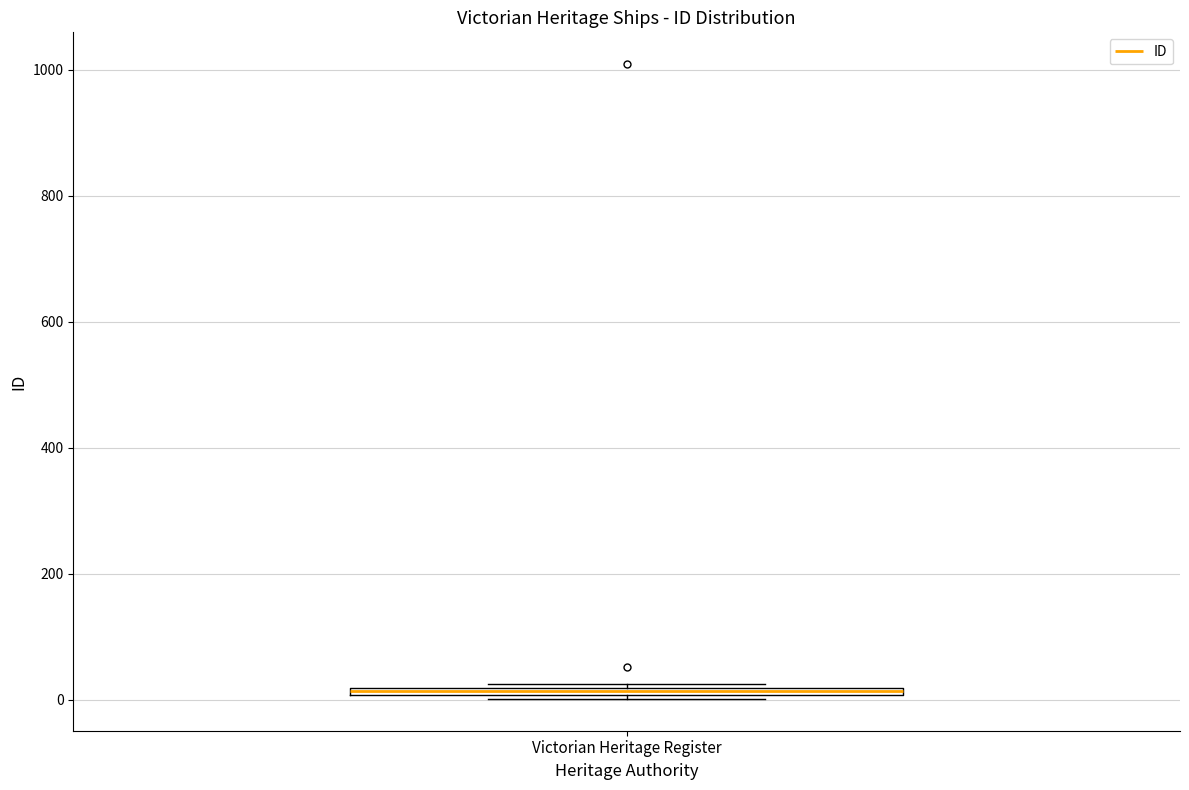

Where is the lower edge of the box for Victorian Heritage Register on the y-axis? The values are not printed on the chart, so give them approximately, as read against the axis.

0